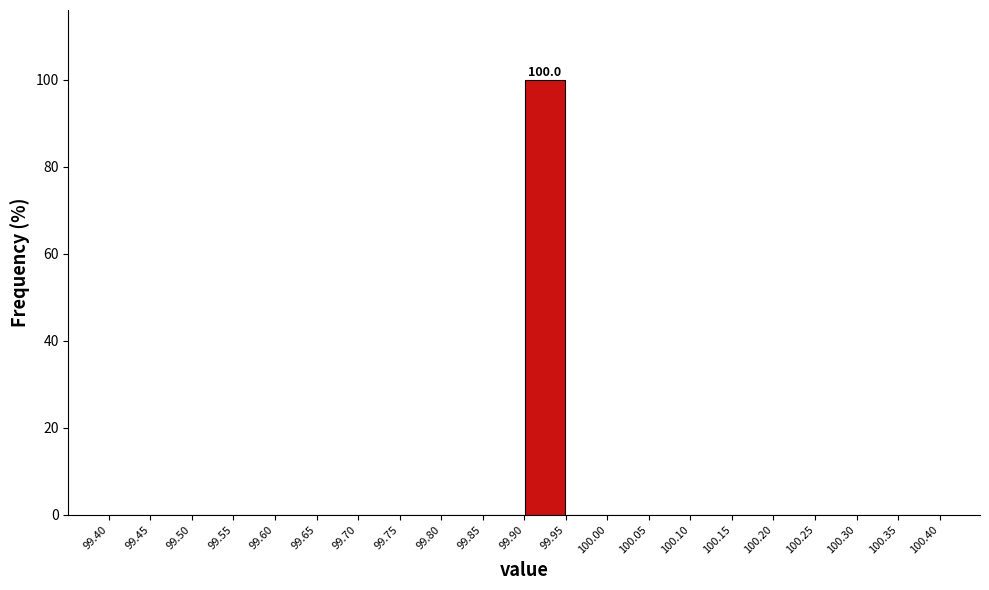

Over which range of the x-axis is the bar tallest?

99.90 to 99.95